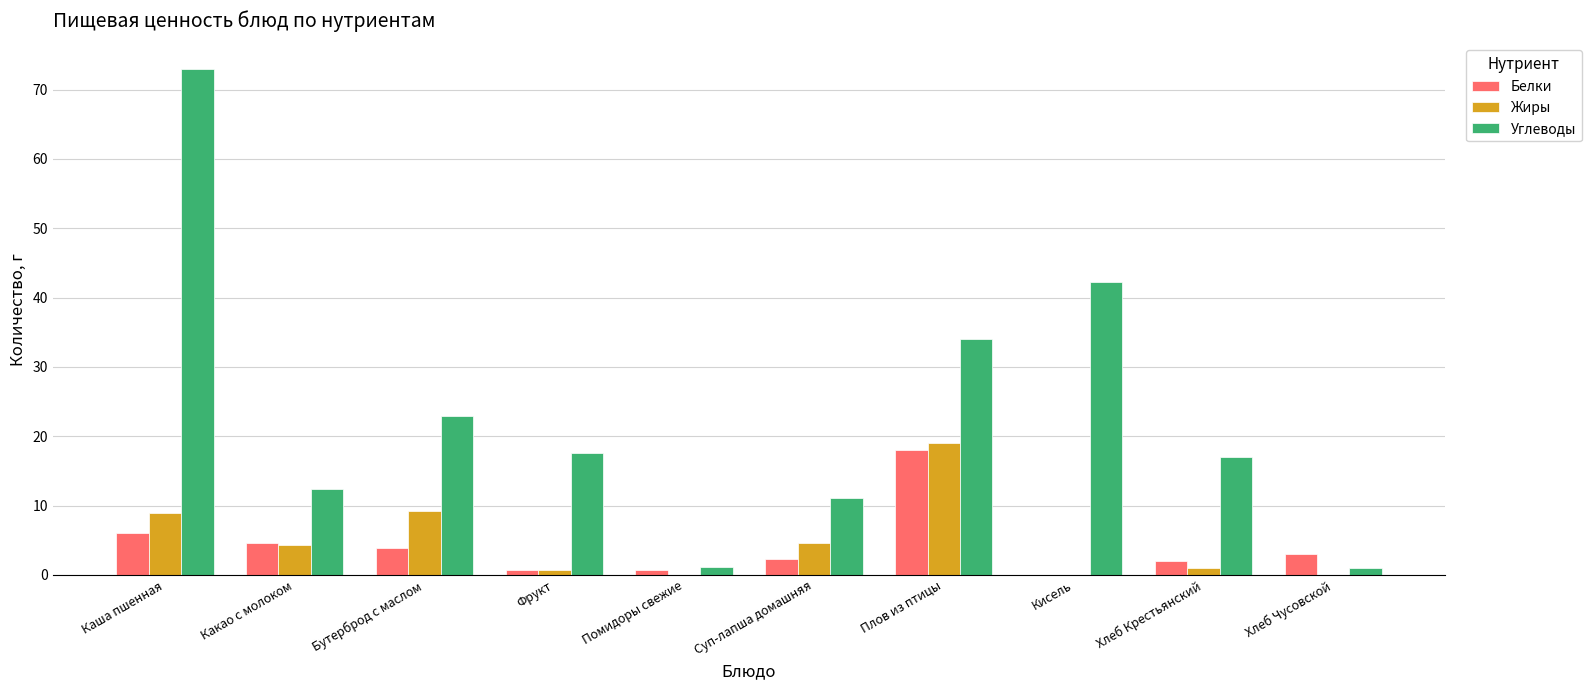

Which series changed the most between Каша пшенная and Суп-лапша домашняя?

Углеводы